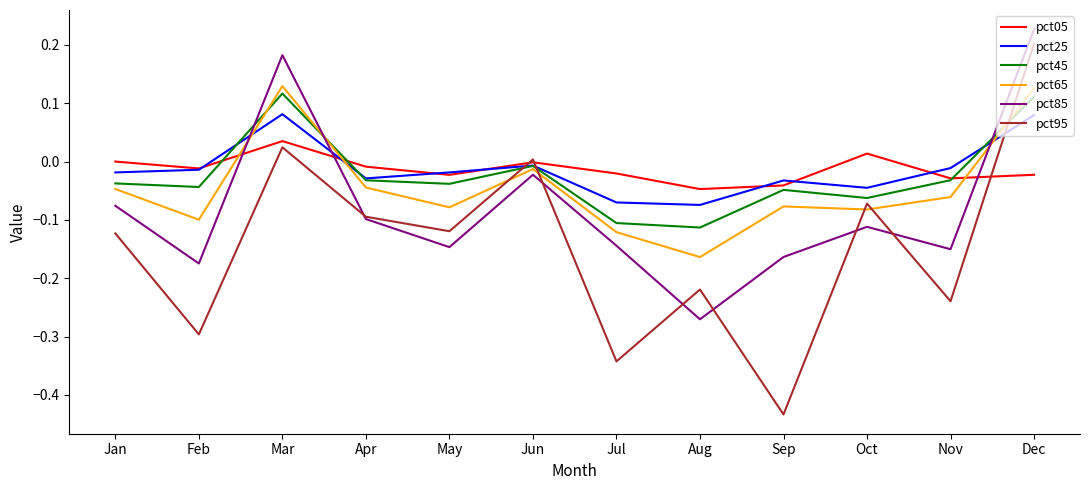

Between which two adjacent categories do pct45 and pct95 first intersect?

May and Jun